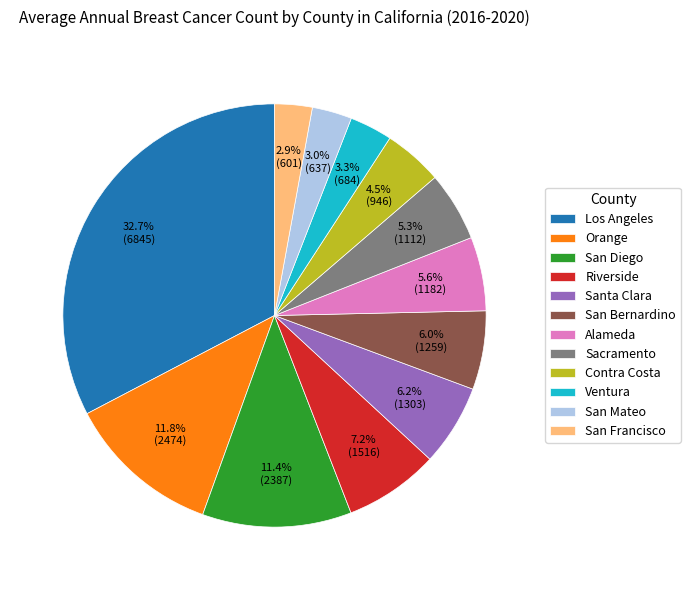

Is Santa Clara the majority of the pie?

No